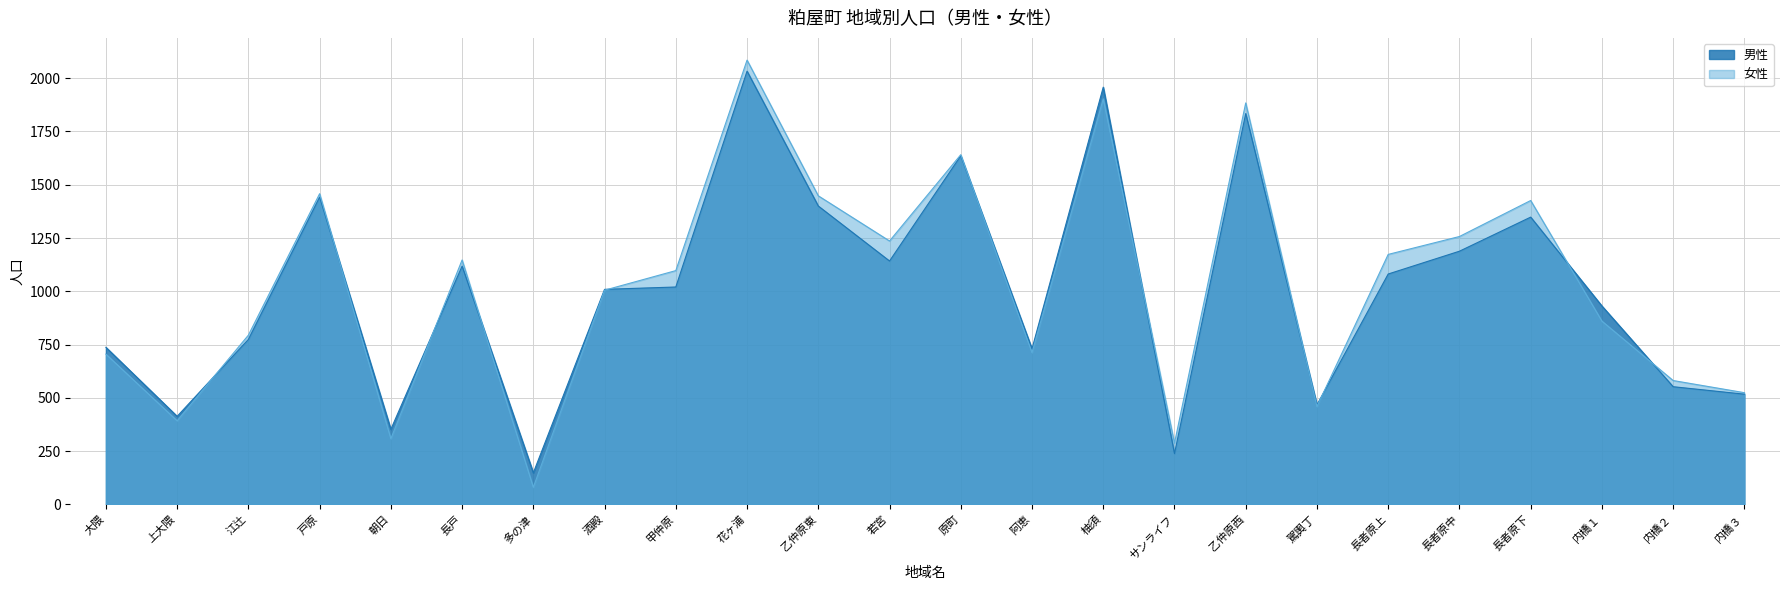

Which series changed the most between 若宮 and 長者原下?

男性